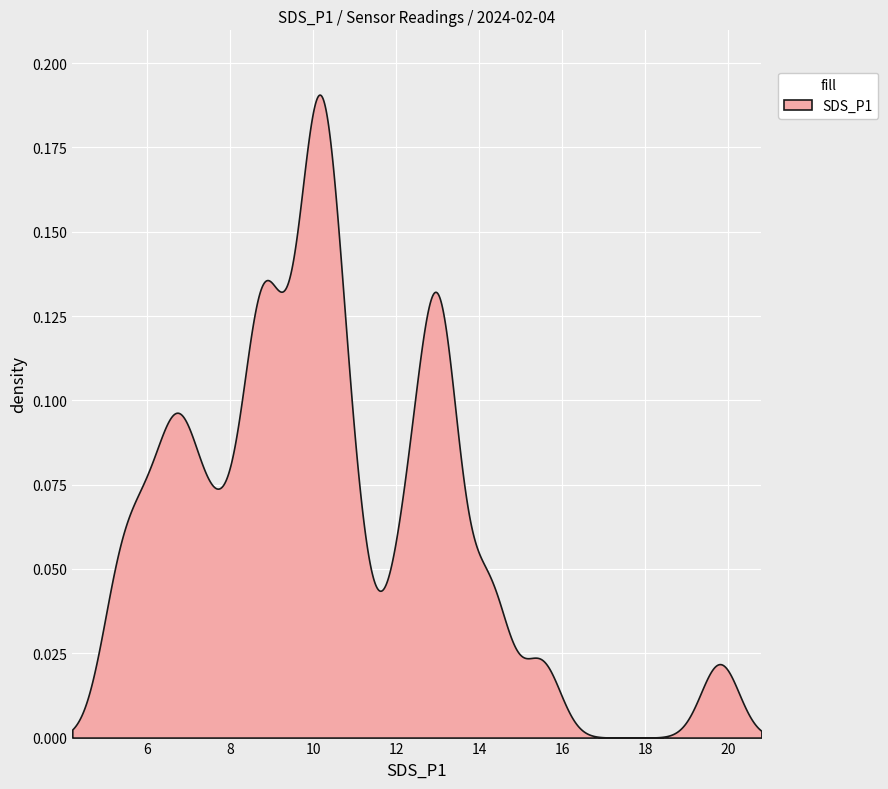

True or false: the data shows 10.1 at 2024/02/04 01:49:08.

True